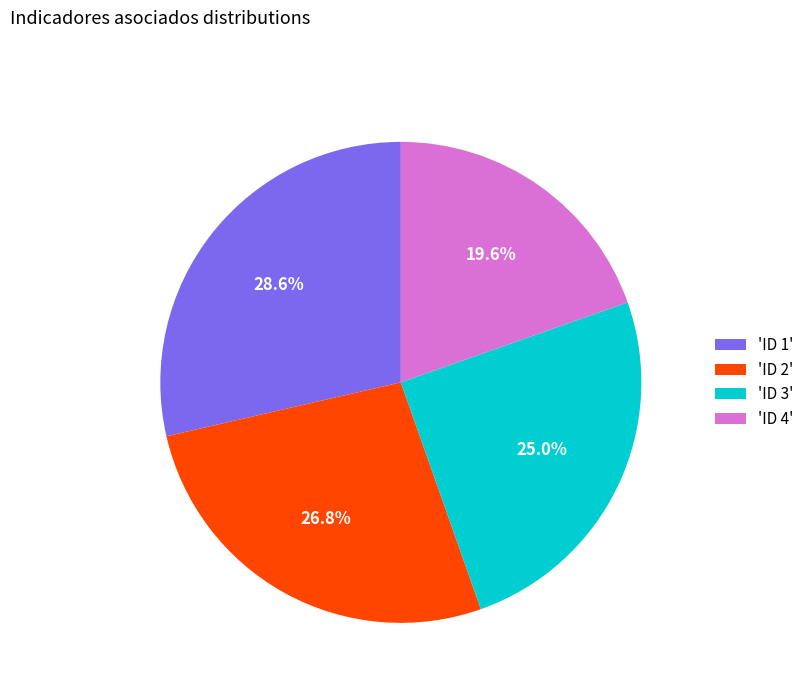

Is there a majority slice in this chart?

No